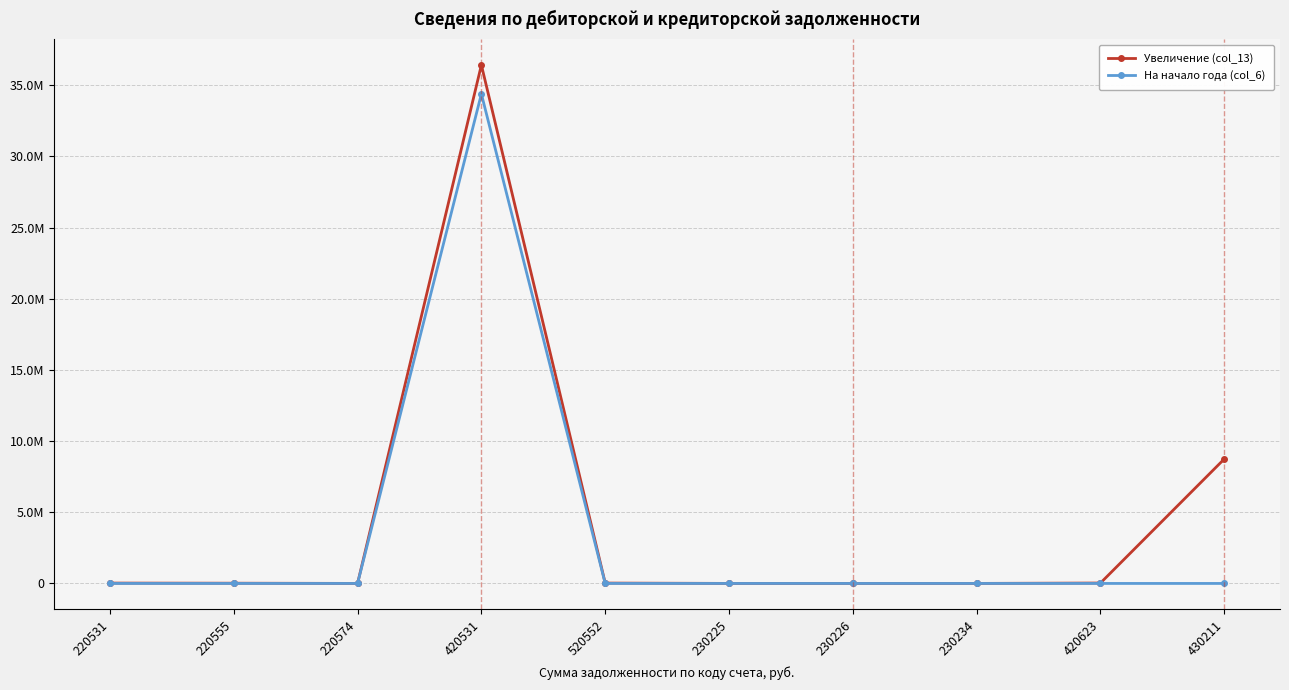

Rank the categories by Увеличение (col_13) value from highest to lowest.

420531, 430211, 420623, 520552, 220531, 220555, 230226, 230225, 230234, 220574